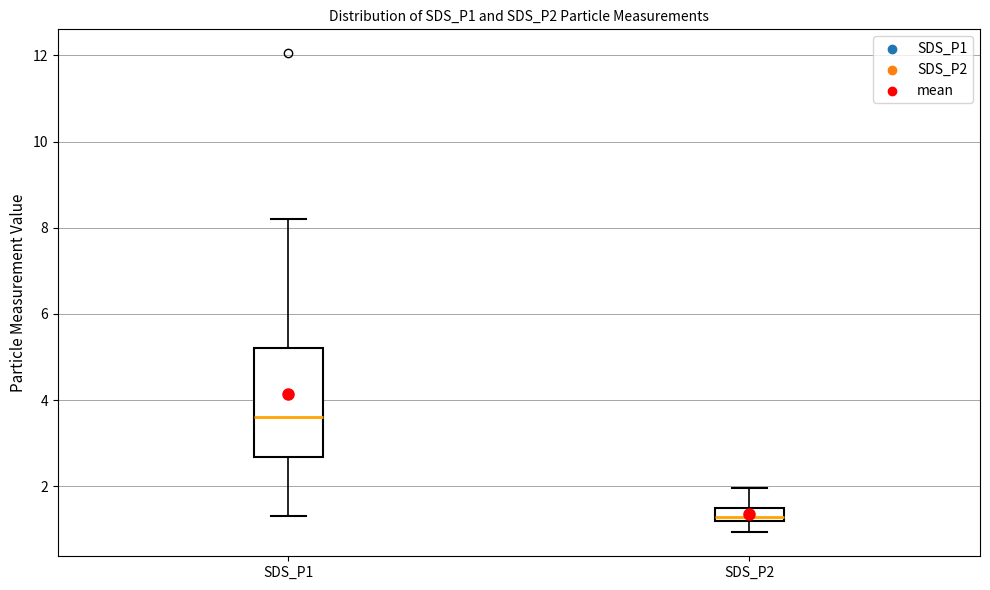

Reading left to right, read every box against the y-axis: the position of its median line, the range the box covers, and the ends of its whiskers. The values are not printed on the chart, so give them approximately, as read against the axis.

SDS_P1: median 3.6, box 2.6 to 5.2, whiskers 1.4 to 8.2
SDS_P2: median 1.2 (just above the box's lower edge), box 1.2 to 1.6, whiskers 1.0 to 2.0